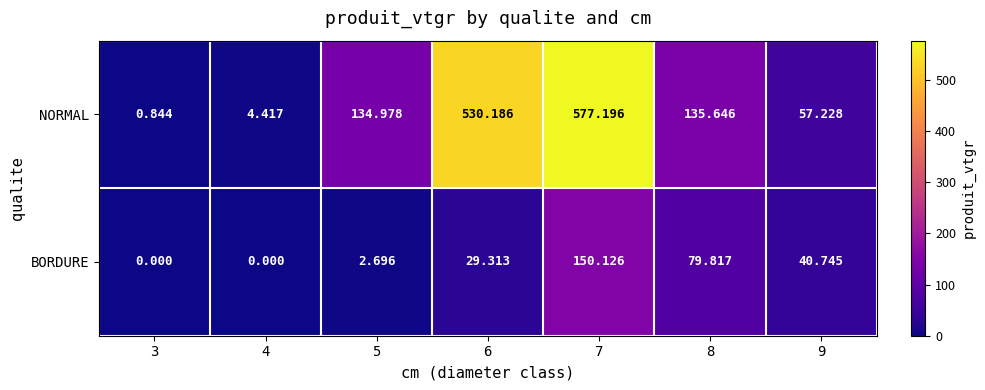

Rank the series by their average value, from lowest to highest.

BORDURE, NORMAL